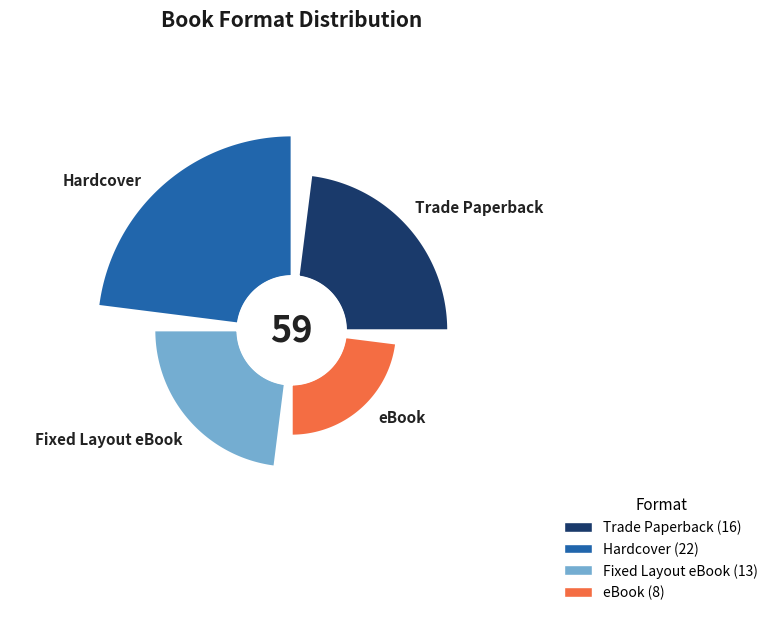

What is the ratio of the value at Trade Paperback to the value at Fixed Layout eBook?

1.2